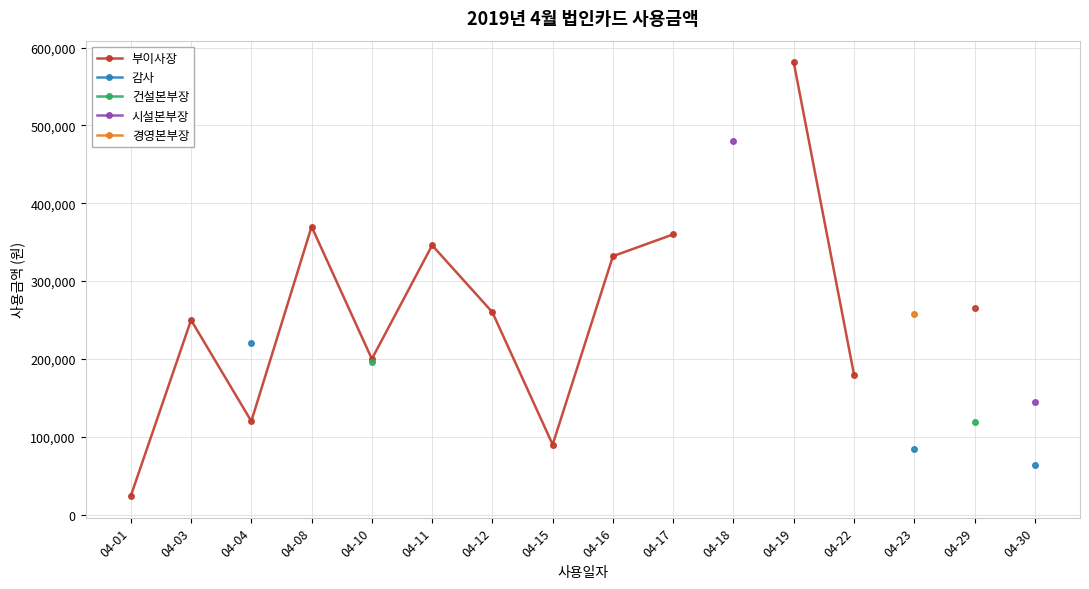

The 건설본부장 series shows 119000.0 at 04-29. True or false?

True